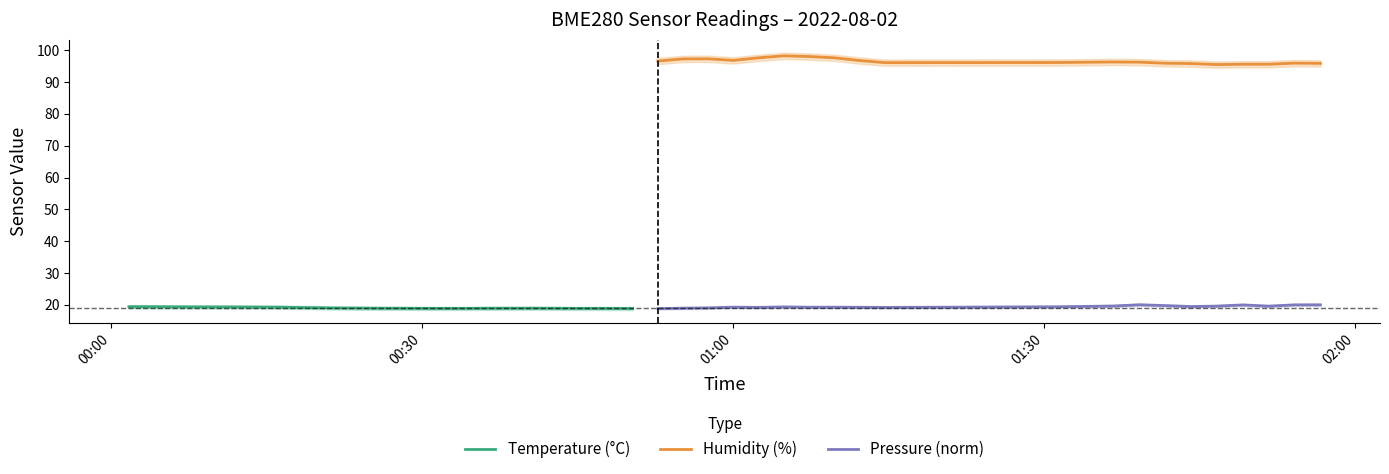

Which series ends up on top after the final intersection of Pressure (norm) and Temperature (°C)?

Pressure (norm)